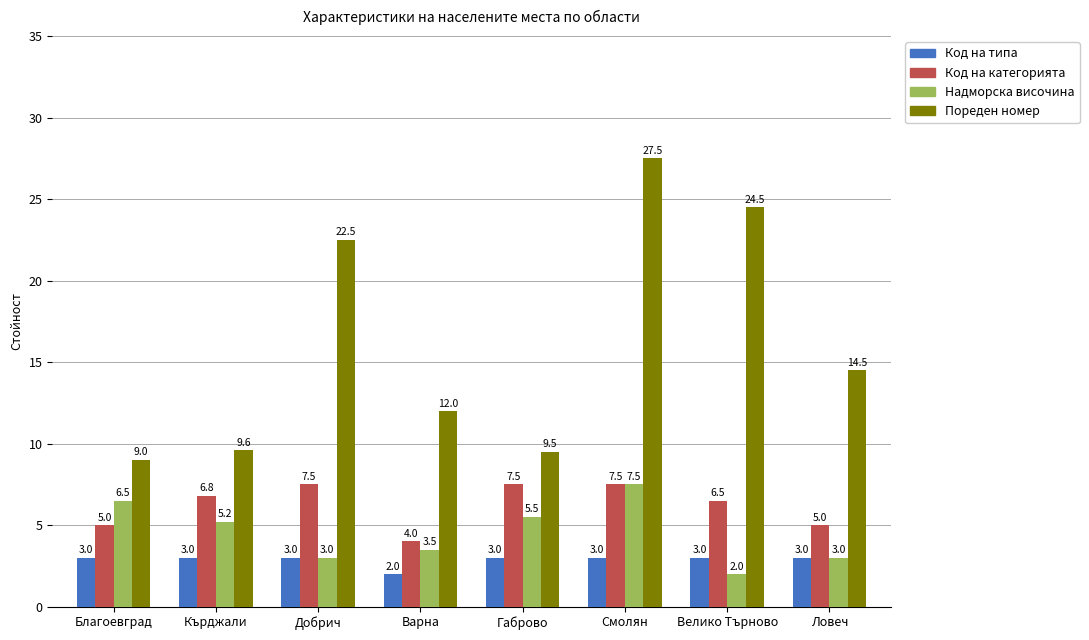

How many data points does each series have?

8